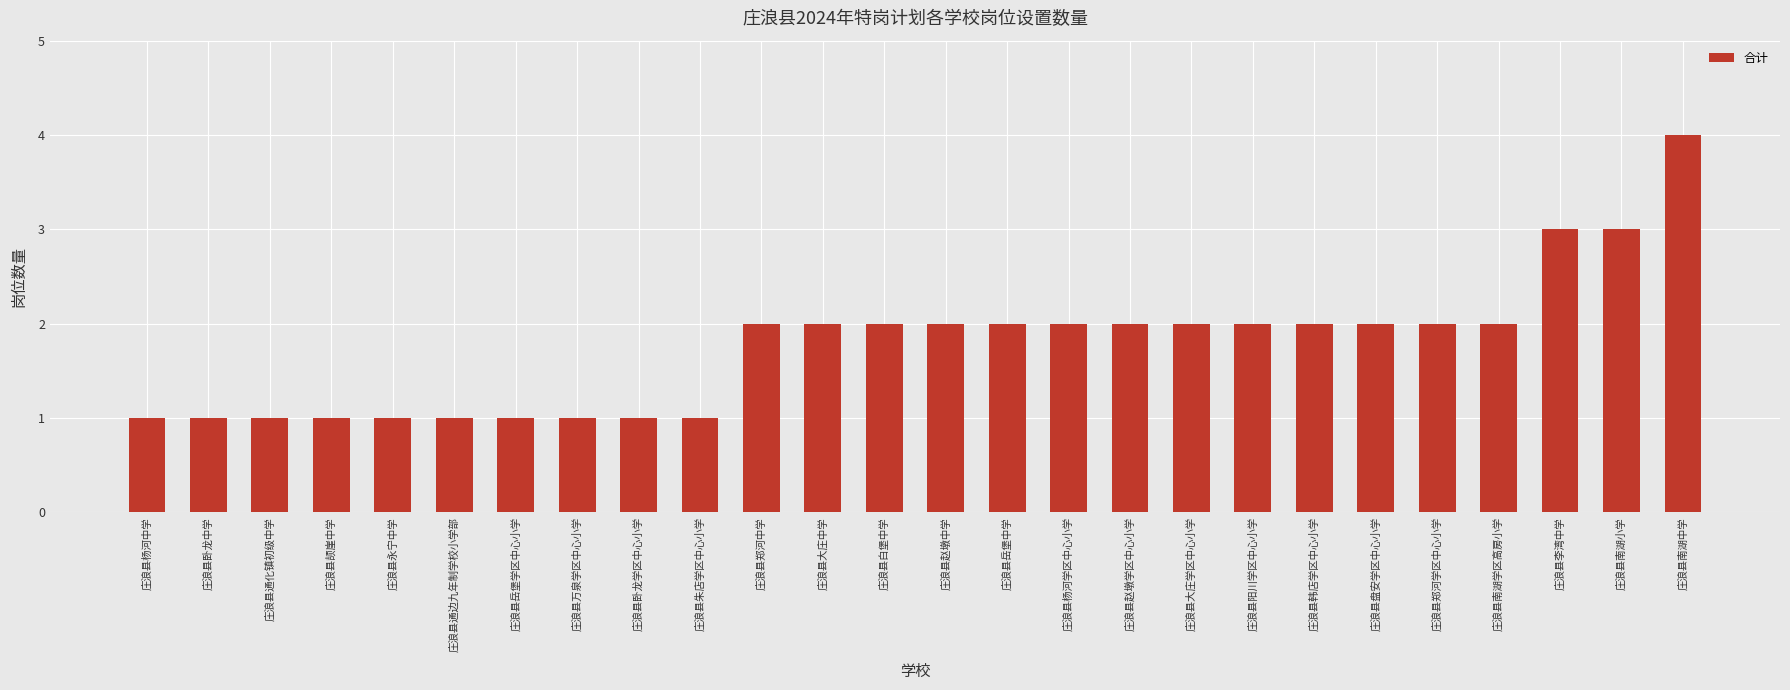

What is the value of the 18th bar from the left?

2